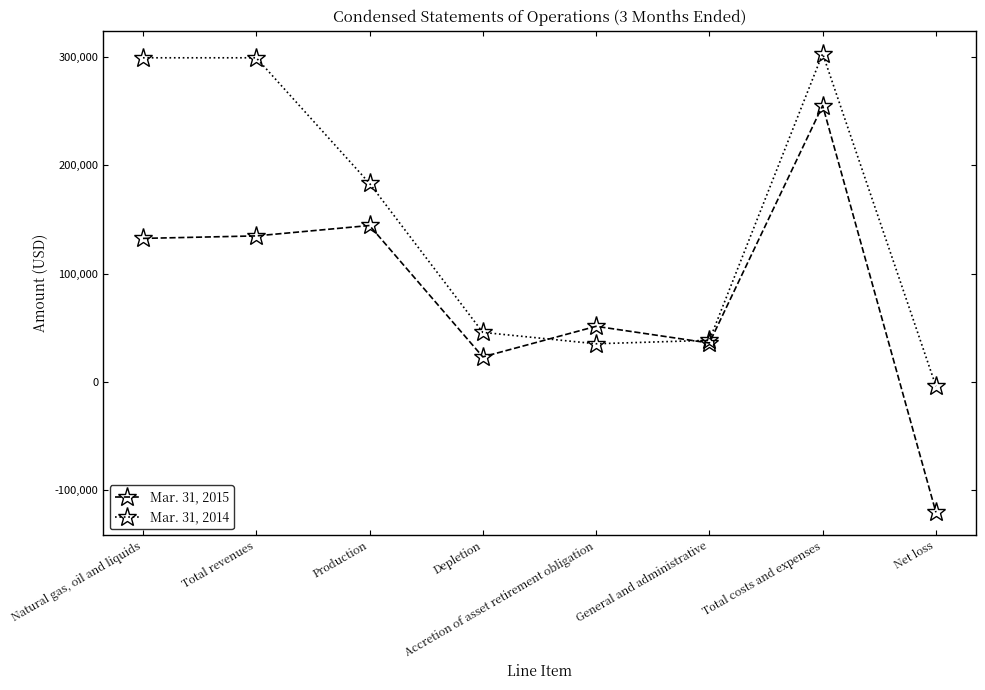

What is the difference between the Mar. 31, 2015 values at Total costs and expenses and Production?

110600